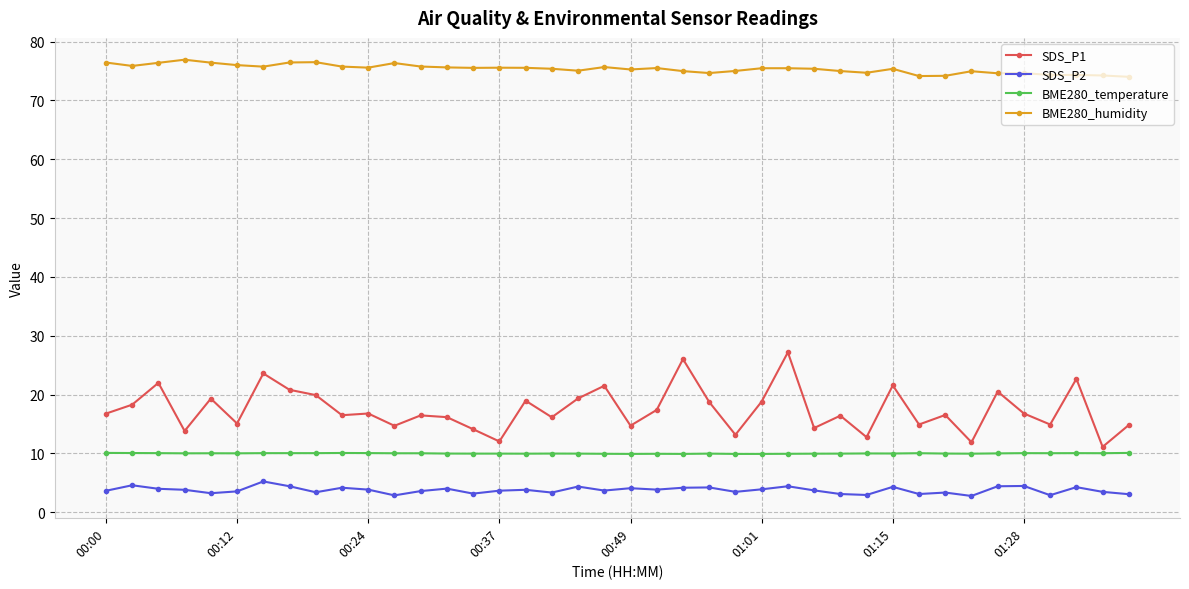

True or false: BME280_humidity has more than 0 points higher than both neighbors.

True